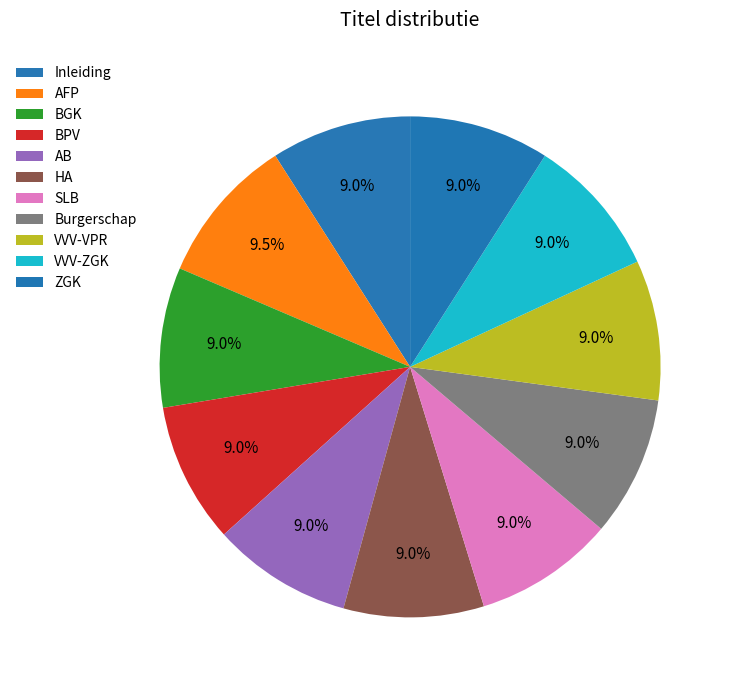

To the nearest percent, what percentage of the pie is Inleiding?

9%